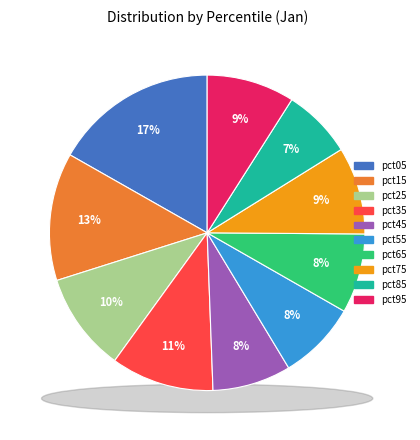

How many segments does this pie chart have?

10